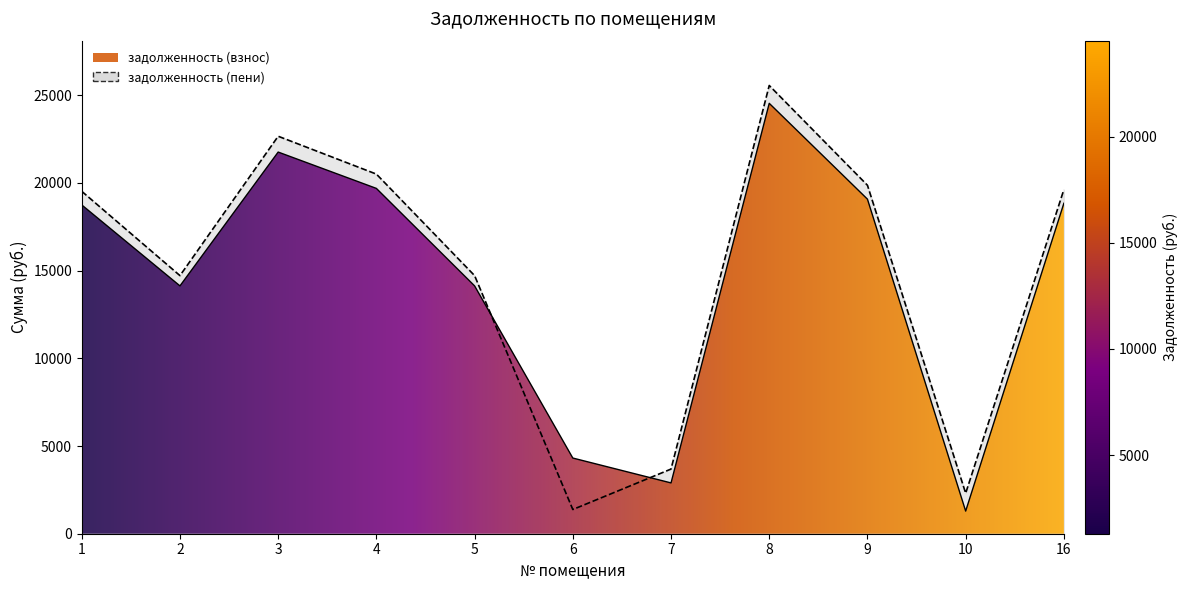

Where does the задолженность (взнос) series first go above 18741?

1